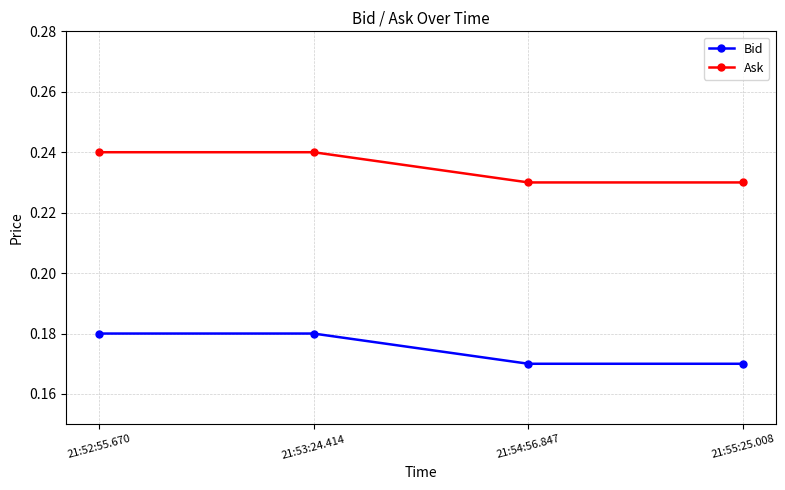

Is the value of Ask at 21:55:25.008 greater than the value of Bid at 21:53:24.414?

Yes